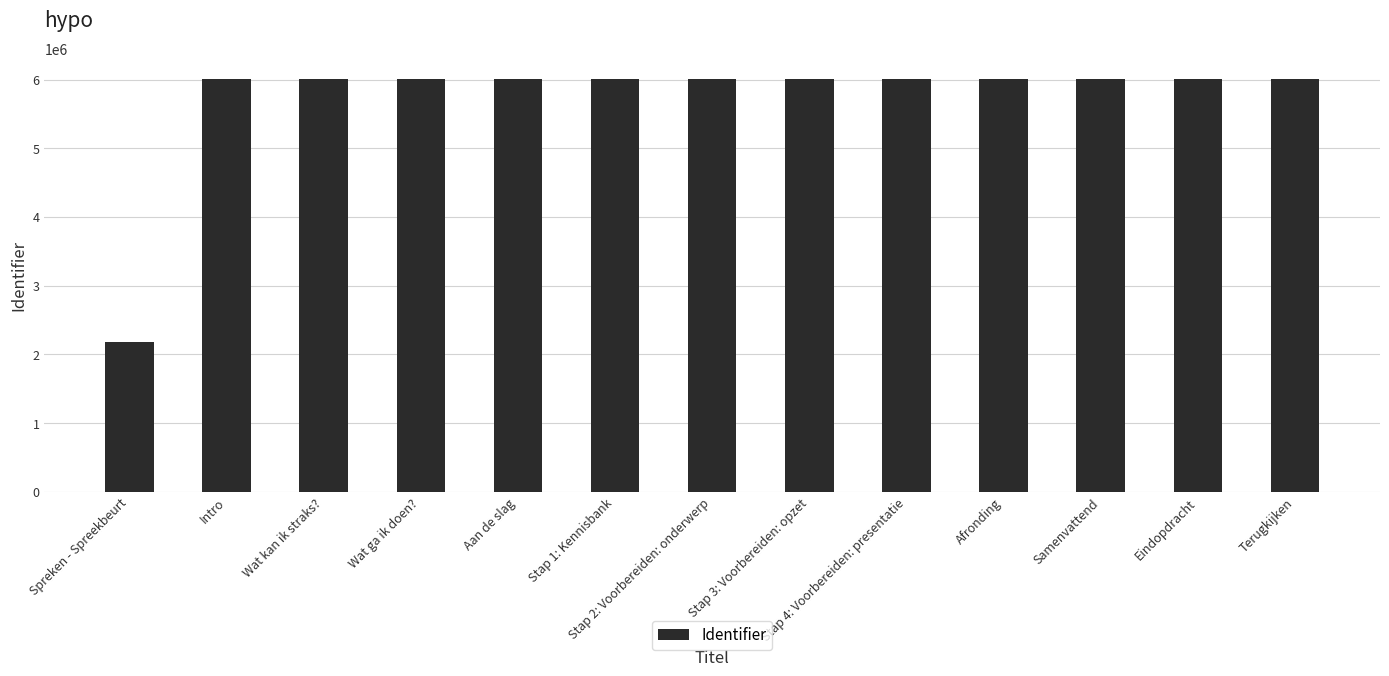

What is the value of the 5th bar from the left?

6009619